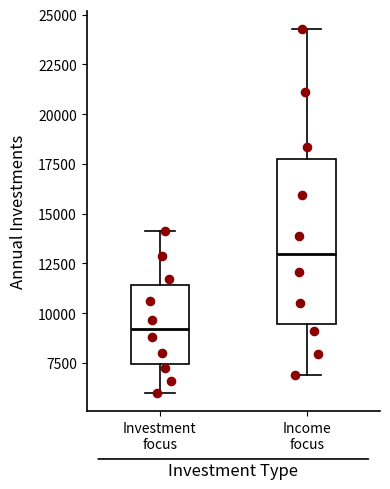

Comparing the boxes themselves (not the whiskers), which one is the tallest?

Income focus